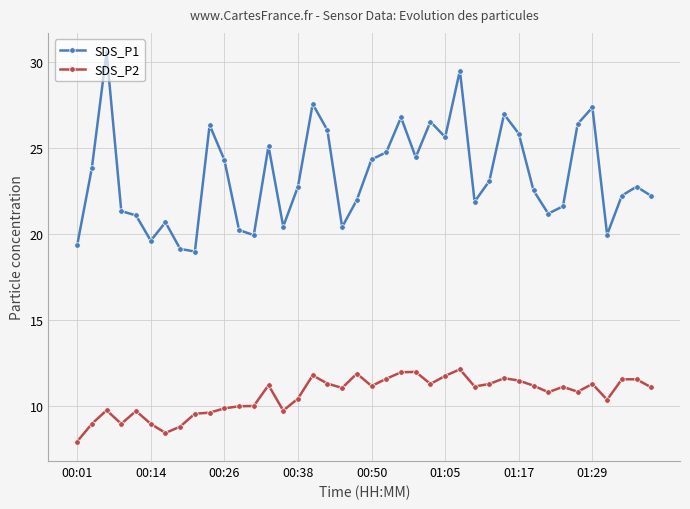

Which series has the largest range (max minus min)?

SDS_P1